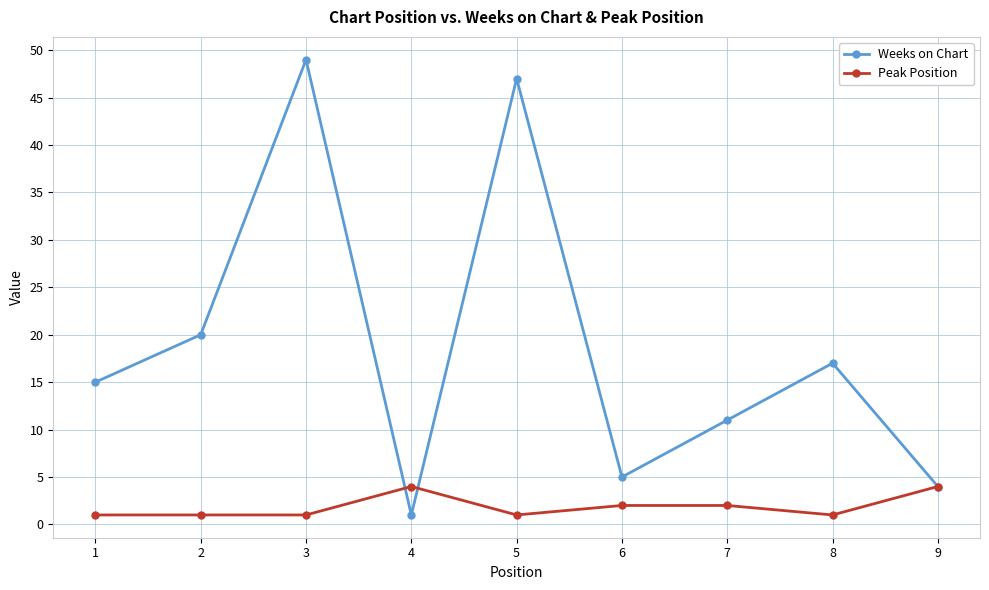

Which series has the largest total across all categories?

Weeks on Chart